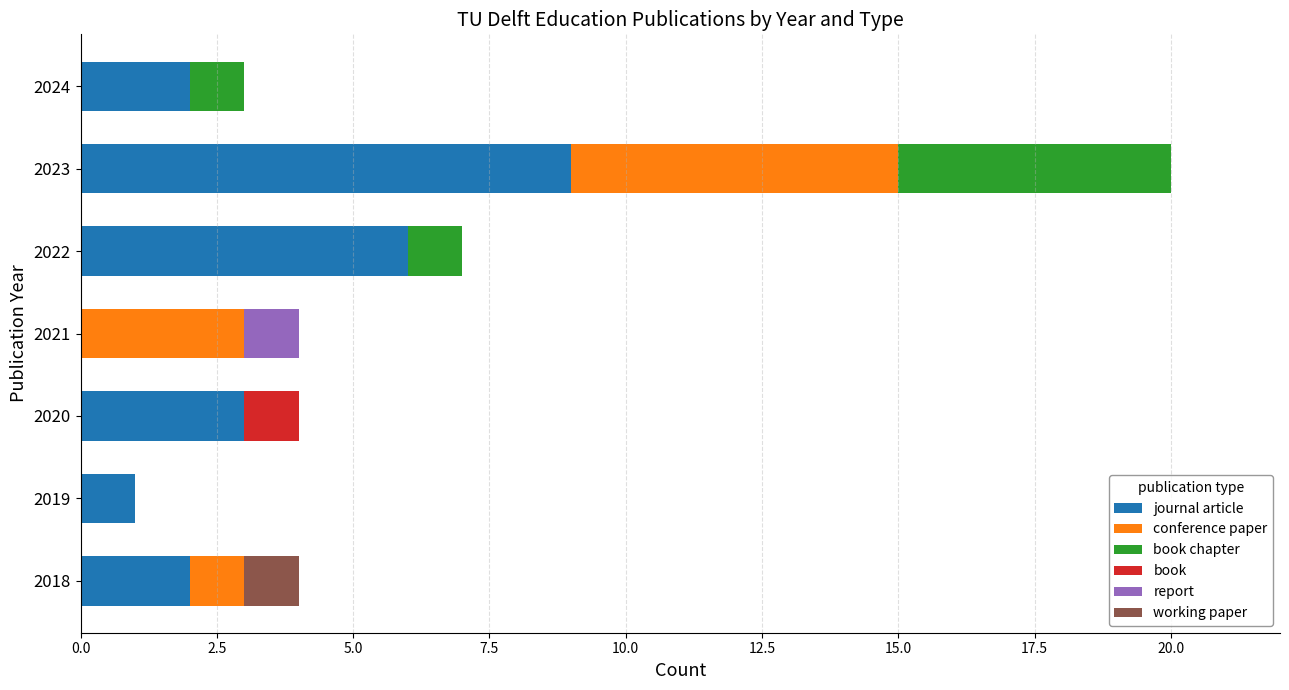

Where is journal article nearest to the value 4?

2020